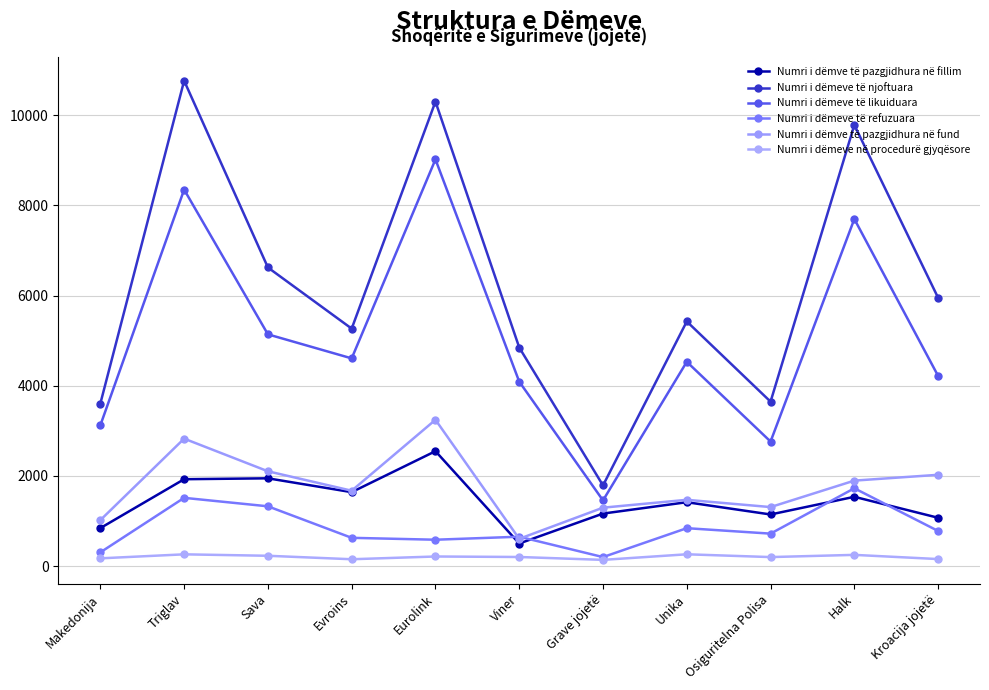

How many categories are shown in the chart?

11